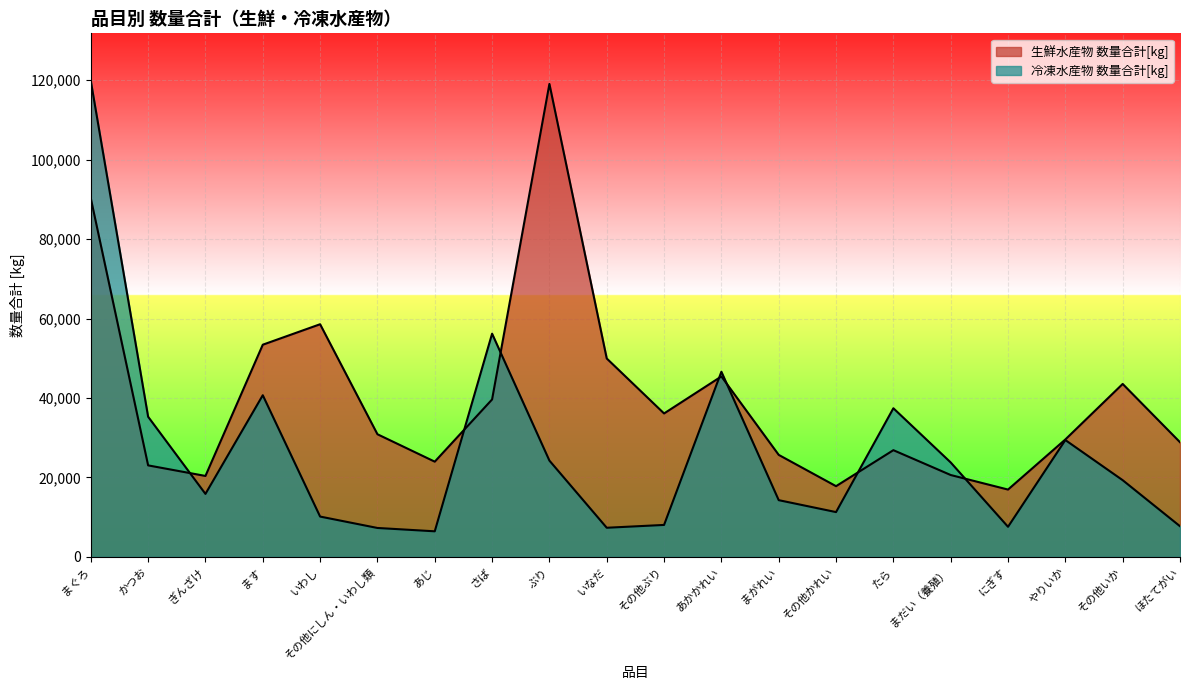

True or false: 冷凍水産物 数量合計[kg] and 生鮮水産物 数量合計[kg] intersect in this chart.

True